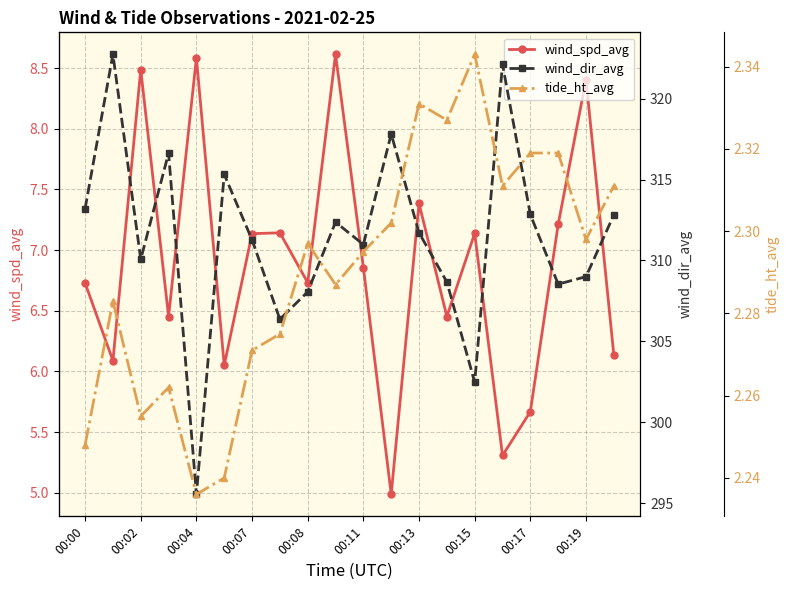

How many interior local peaks does the wind_spd_avg series have?

7